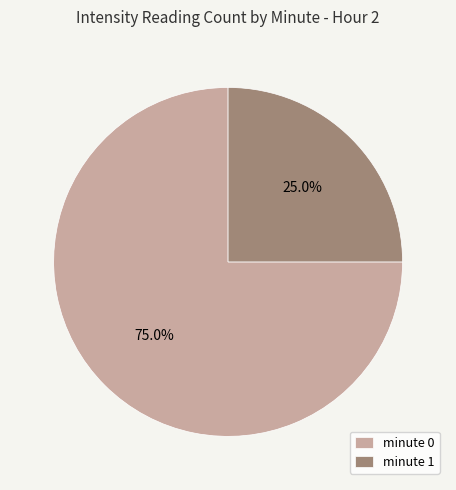

Count the number of slices in the pie.

2